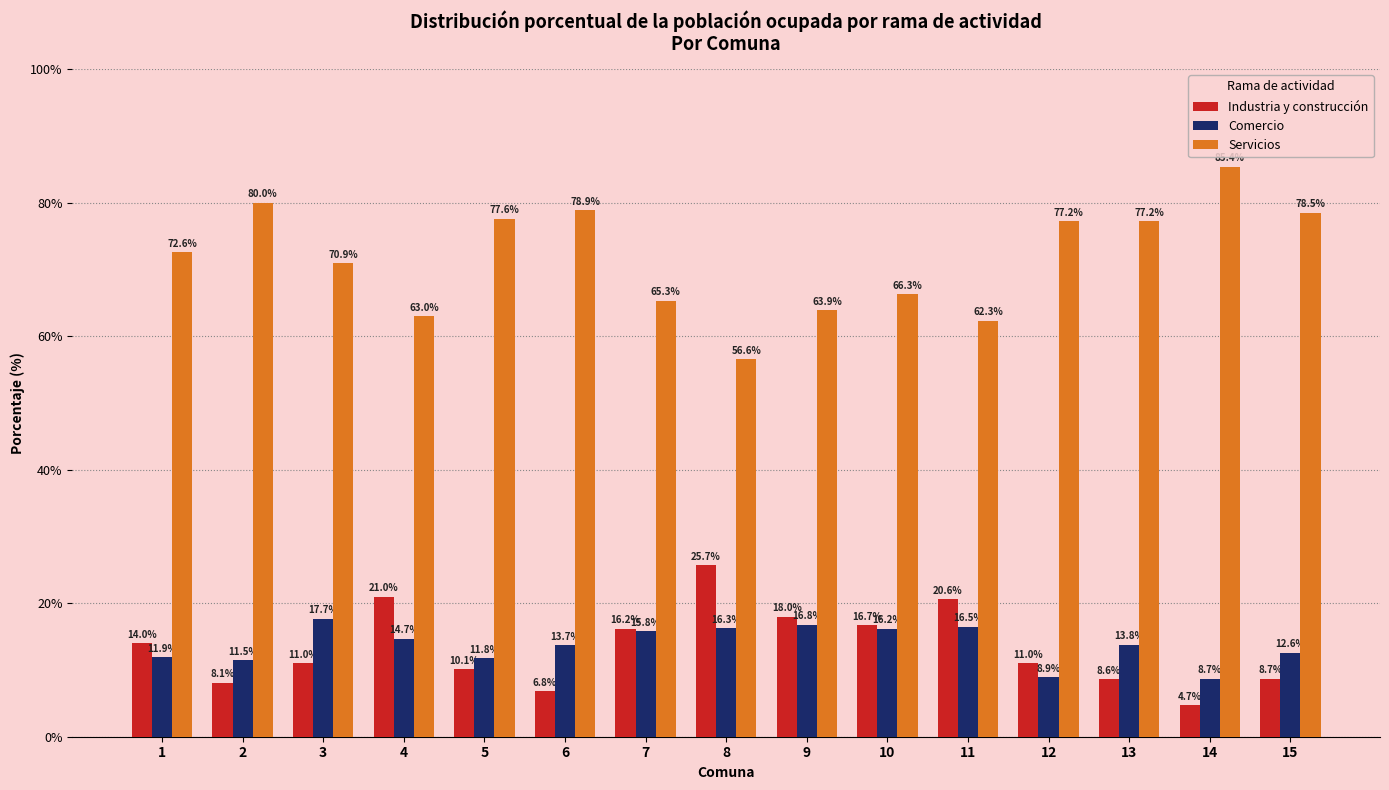

At which label does Industria y construcción first exceed 11?

1